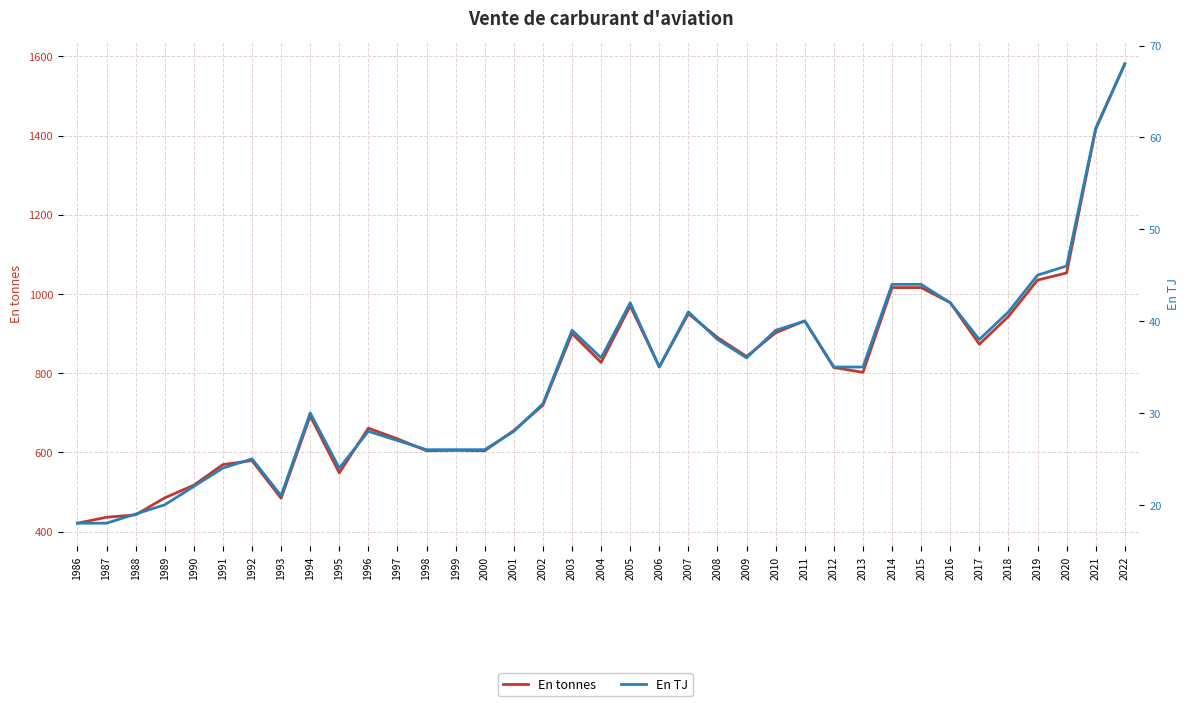

What is the difference between the En tonnes values at 2022 and 1990?

1064